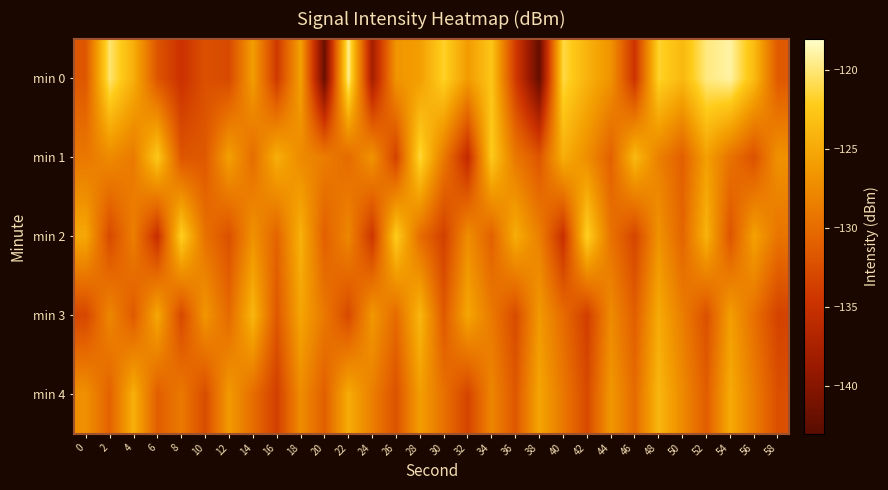

Which has a higher value, 38 or 50?

50